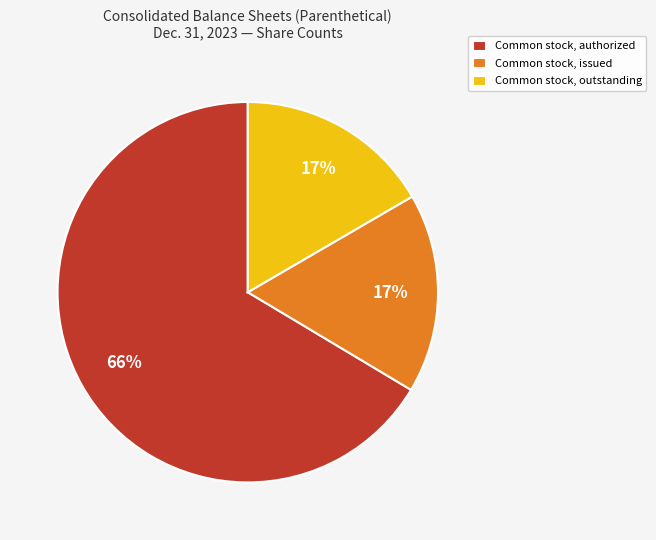

Does Common stock, authorized account for over 50% of the chart?

Yes